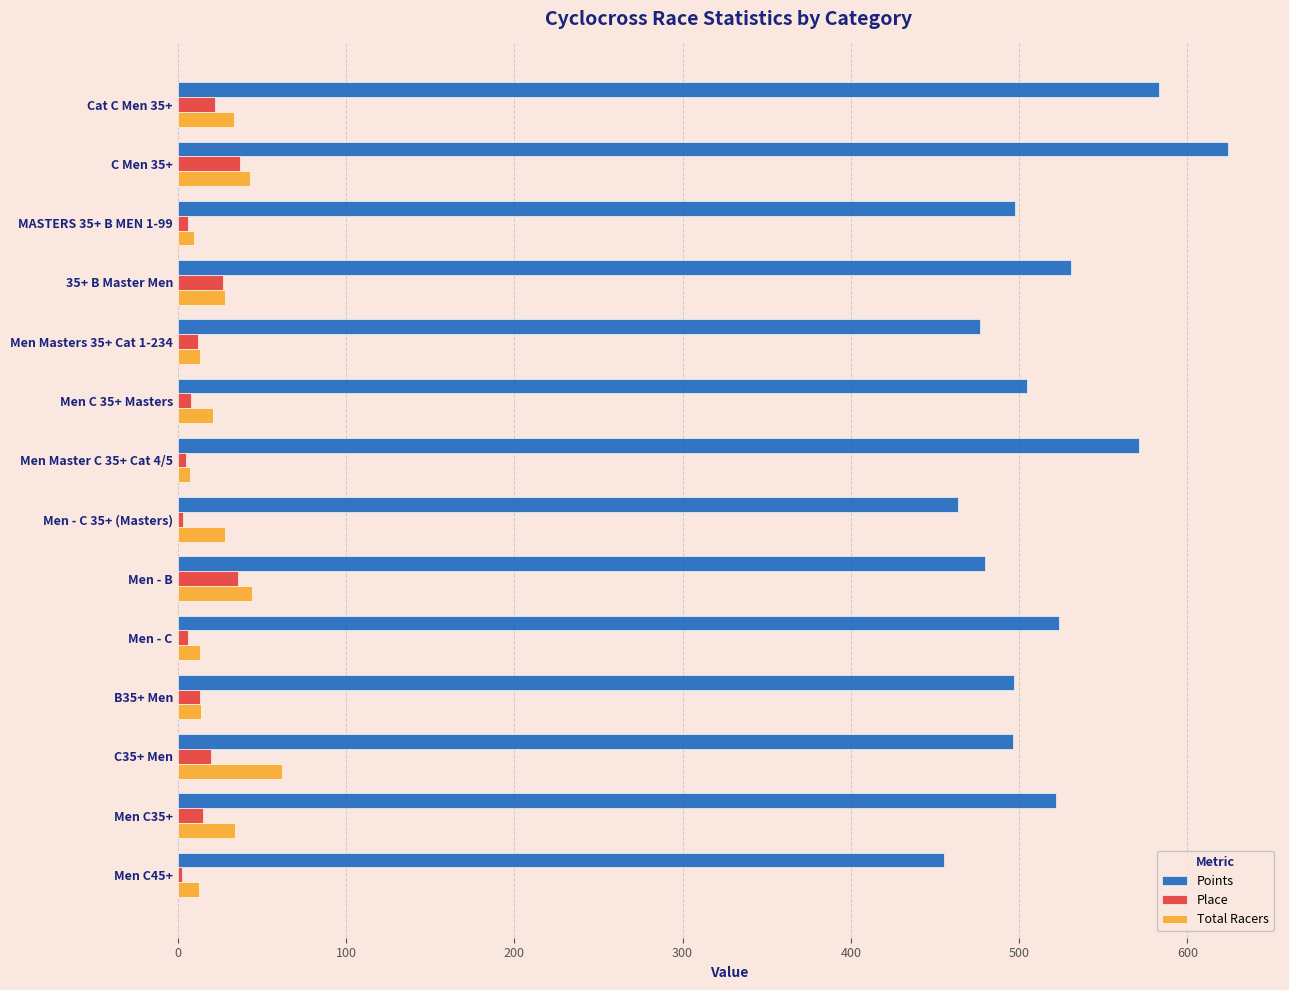

The value of Points at C35+ Men is 825.3. True or false?

False